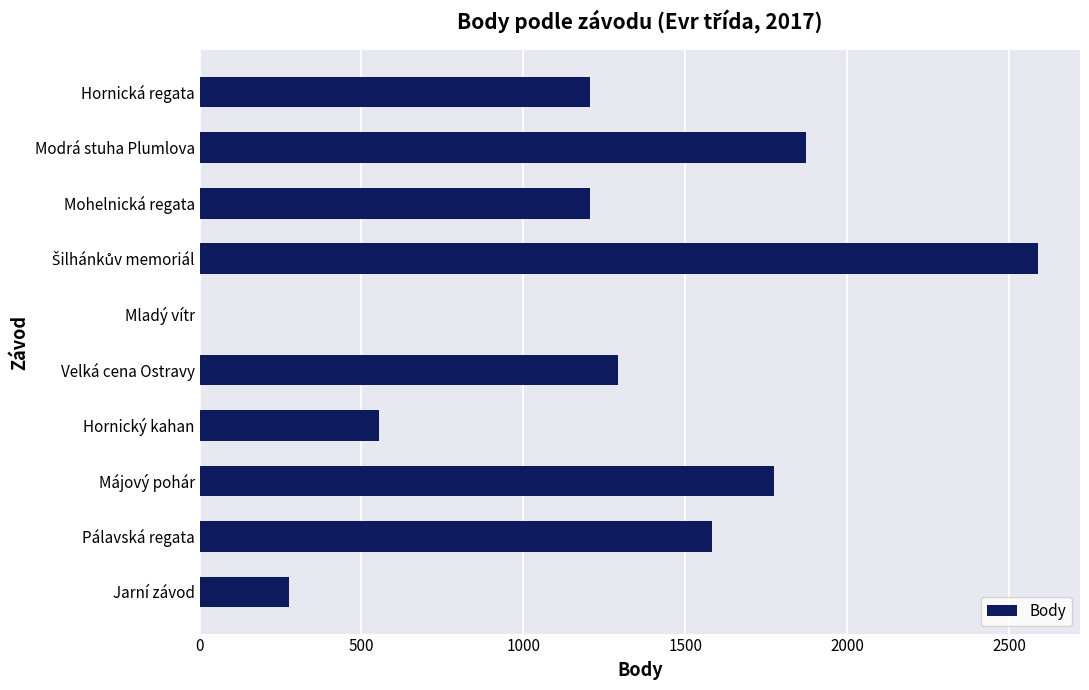

The chart shows a value of 2239 at Pálavská regata. True or false?

False